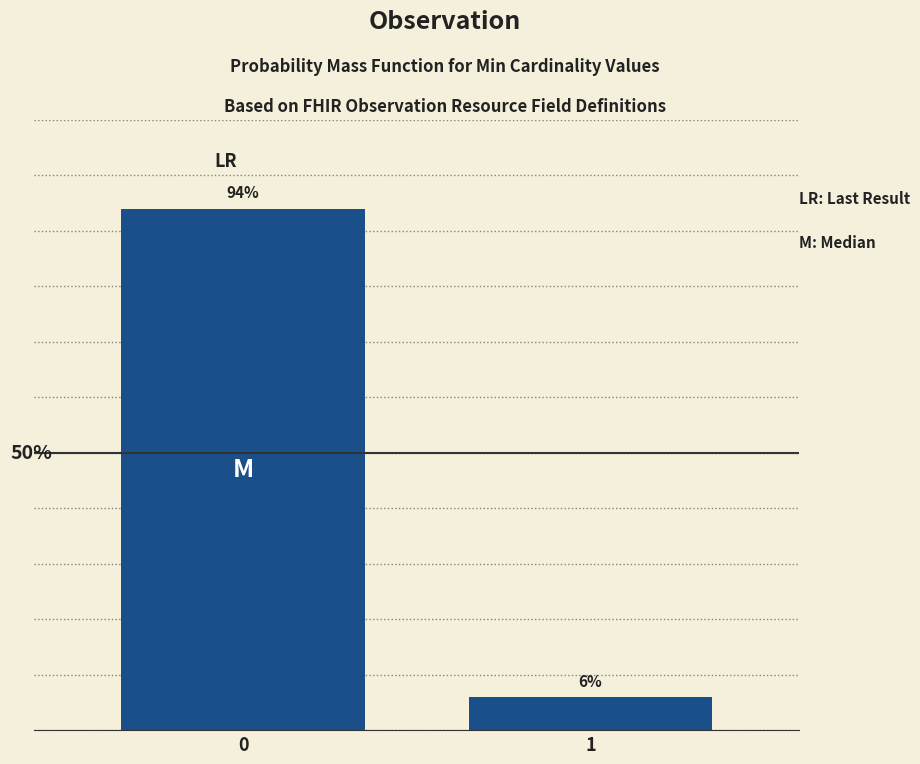

List the labels in order of value, largest first.

0, 1